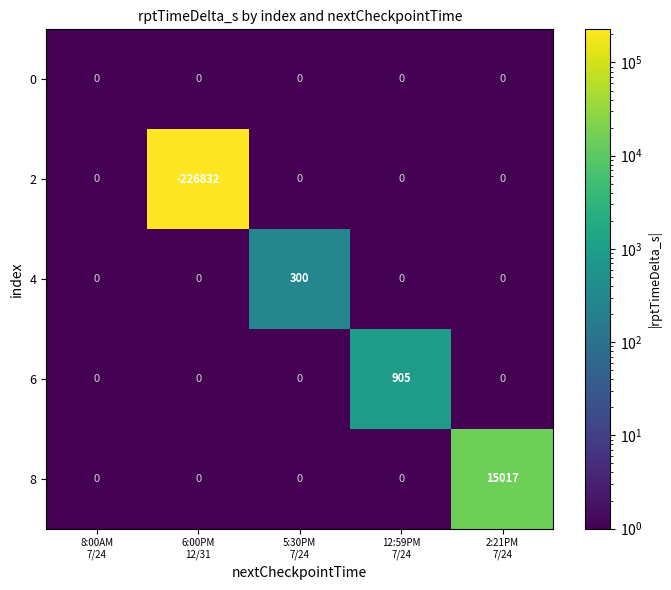

Which series has the largest total across all categories?

8